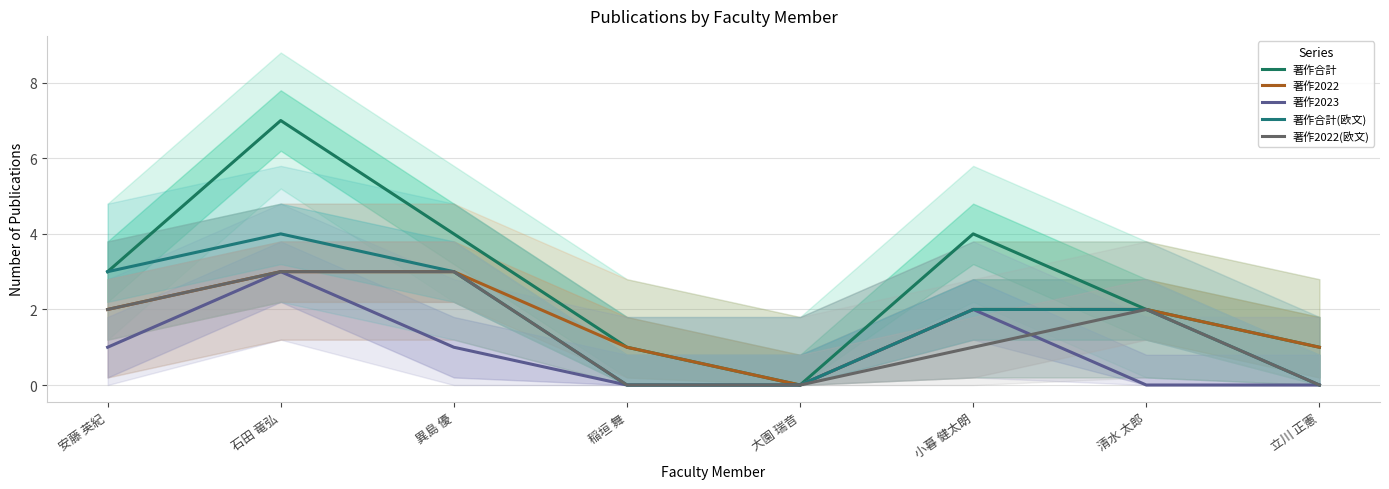

Reading left to right, transcribe all the data shown in this chart.

著作合計: 3	7	4	1	0	4	2	1
著作2022: 2	3	3	1	0	2	2	1
著作2023: 1	3	1	0	0	2	0	0
著作合計(欧文): 3	4	3	0	0	2	2	0
著作2022(欧文): 2	3	3	0	0	1	2	0